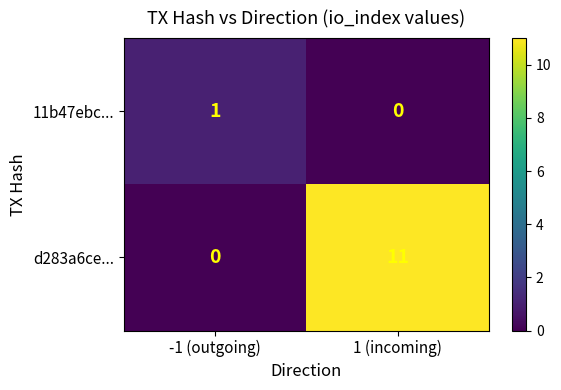

Which series has the largest total across all categories?

d283a6ce...